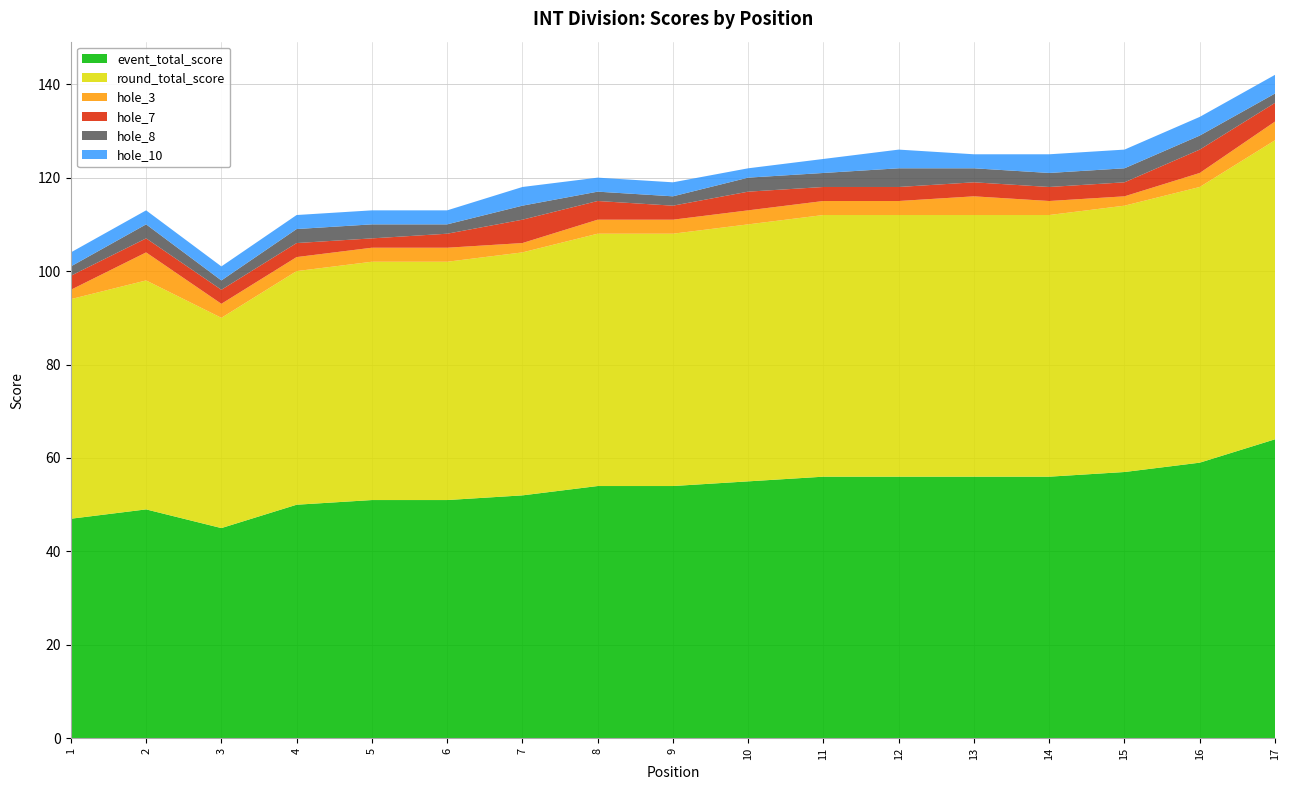

Reading left to right, what are all the values shown in this chart?

event_total_score: 1=47	2=49	3=45	4=50	5=51	6=51	7=52	8=54	9=54	10=55	11=56	12=56	13=56	14=56	15=57	16=59	17=64
round_total_score: 1=47	2=49	3=45	4=50	5=51	6=51	7=52	8=54	9=54	10=55	11=56	12=56	13=56	14=56	15=57	16=59	17=64
hole_3: 1=2	2=6	3=3	4=3	5=3	6=3	7=2	8=3	9=3	10=3	11=3	12=3	13=4	14=3	15=2	16=3	17=4
hole_7: 1=3	2=3	3=3	4=3	5=2	6=3	7=5	8=4	9=3	10=4	11=3	12=3	13=3	14=3	15=3	16=5	17=4
hole_8: 1=2	2=3	3=2	4=3	5=3	6=2	7=3	8=2	9=2	10=3	11=3	12=4	13=3	14=3	15=3	16=3	17=2
hole_10: 1=3	2=3	3=3	4=3	5=3	6=3	7=4	8=3	9=3	10=2	11=3	12=4	13=3	14=4	15=4	16=4	17=4